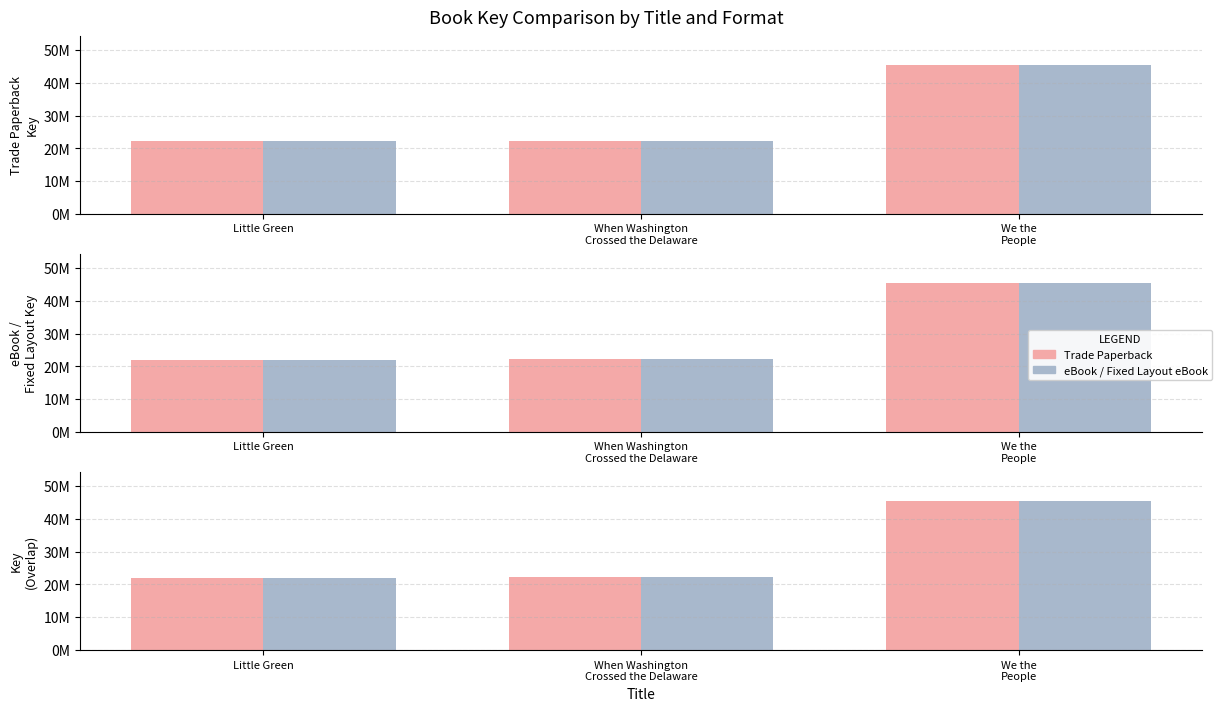

The eBook / Fixed Layout eBook series shows 15251207 at Little Green. True or false?

False